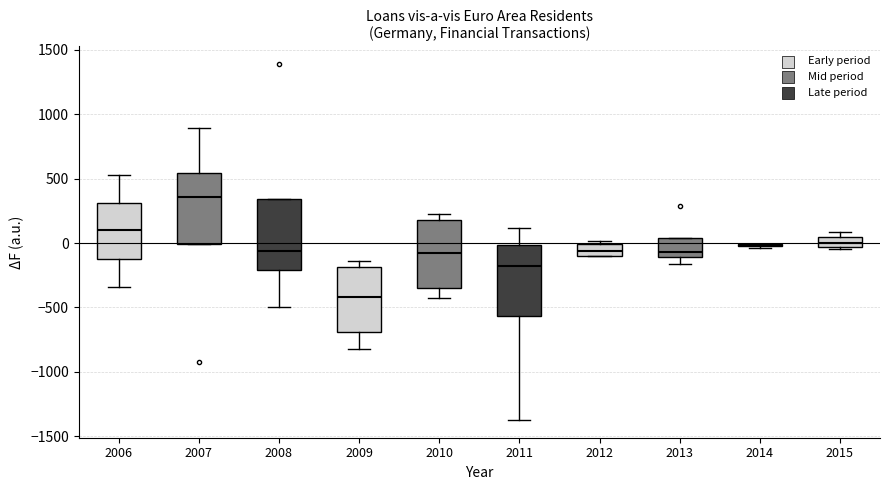

Where is the upper edge of the box at x = 2008 on the y-axis? The values are not printed on the chart, so give them approximately, as read against the axis.

350